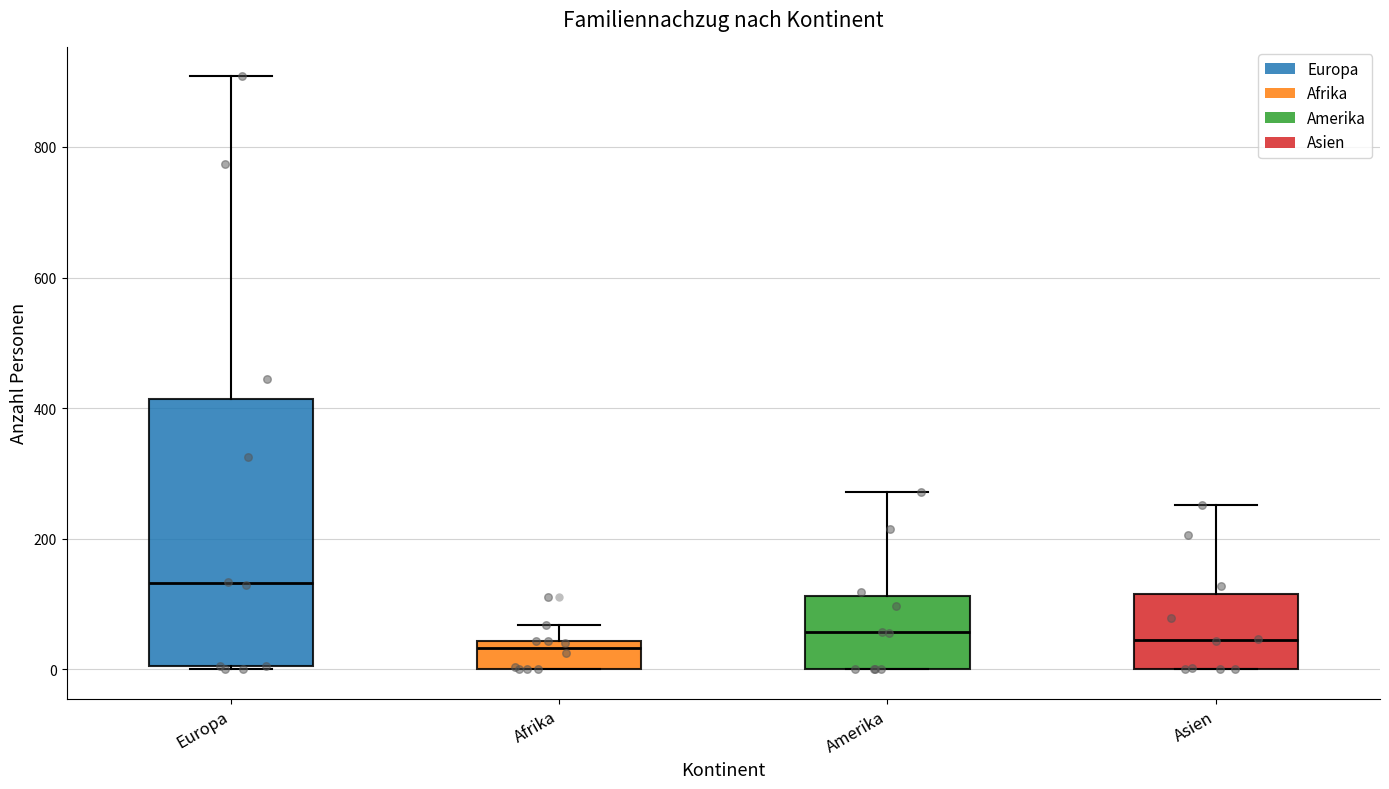

Where is the lower edge of the box for Afrika on the y-axis? The values are not printed on the chart, so give them approximately, as read against the axis.

0